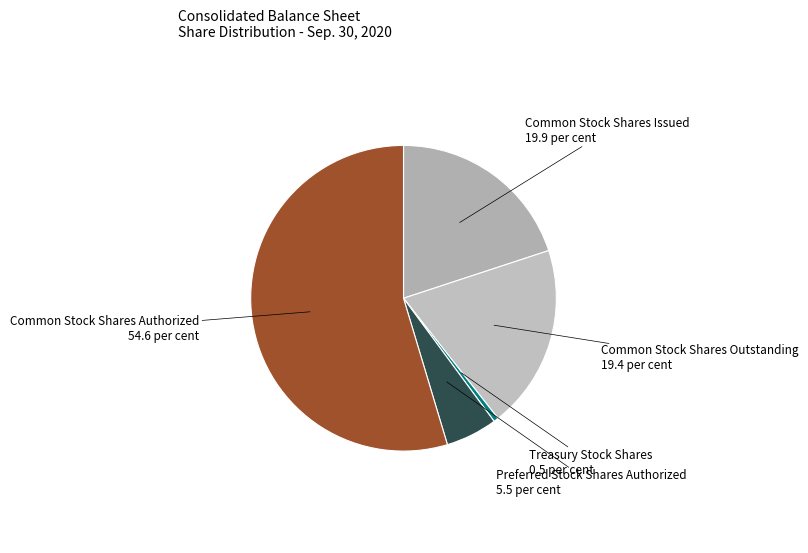

The Preferred Stock Shares Authorized slice represents 15% of the pie. True or false?

False